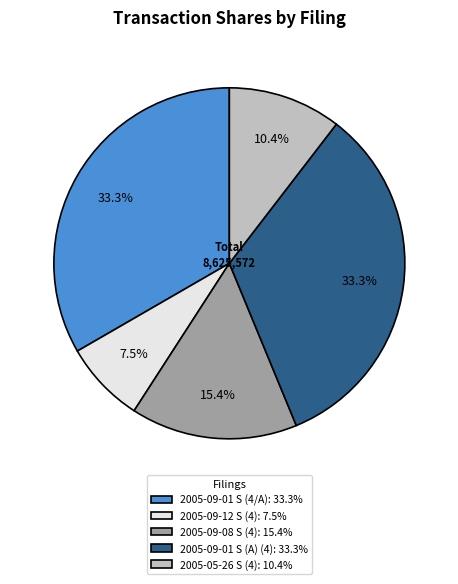

What is the smallest slice in the pie chart?

2005-09-12 S (4): 7.5%